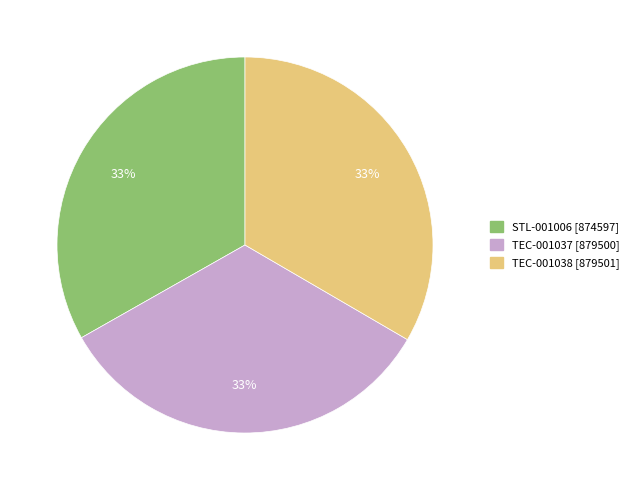

Is the sum of TEC-001038 and TEC-001037 greater than half?

Yes